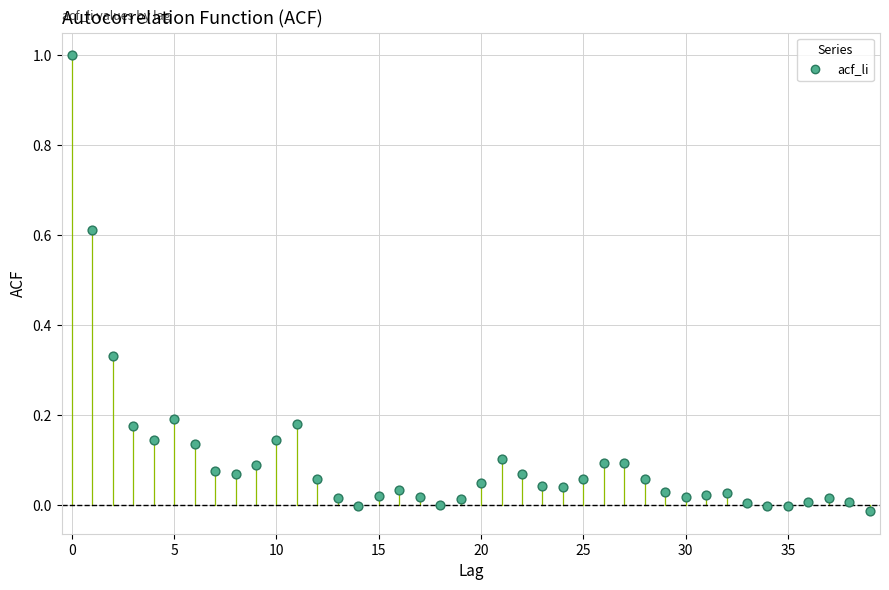

What is the range of Y values (max minus min)?

1.0